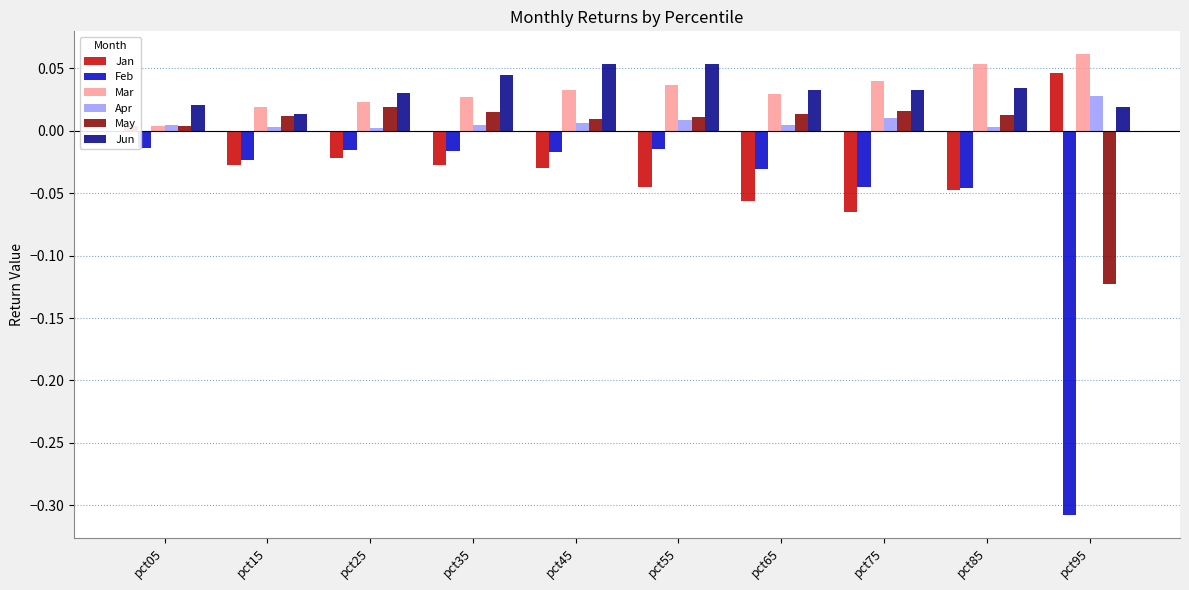

What is the sum of all Jun values?

0.3